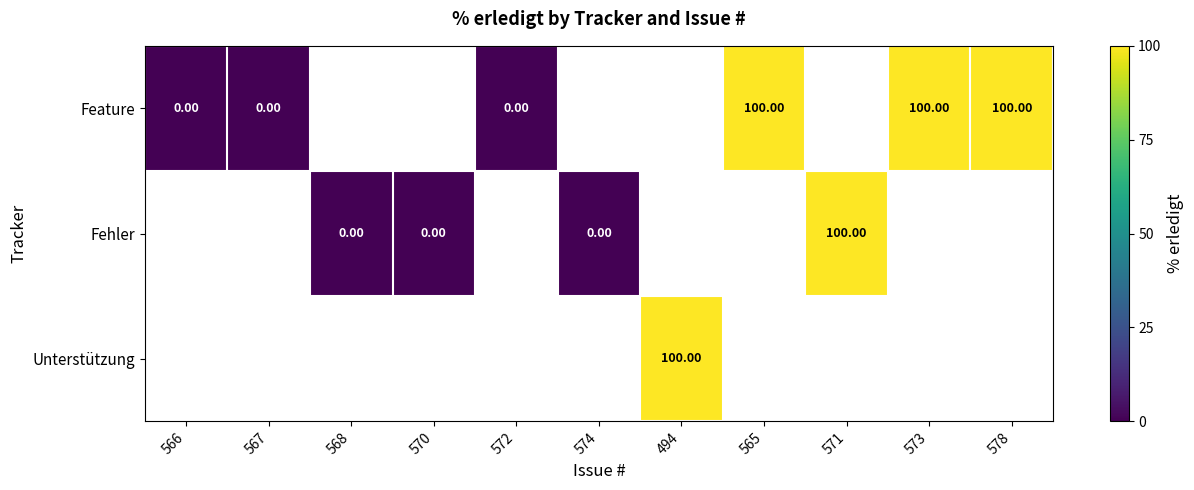

Where is Feature nearest to the value 50?

566